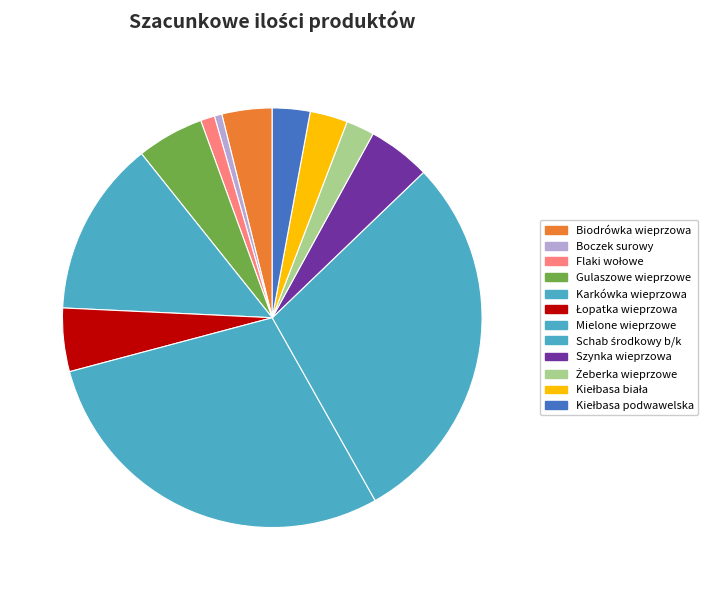

Which slice is the largest?

Mielone wieprzowe